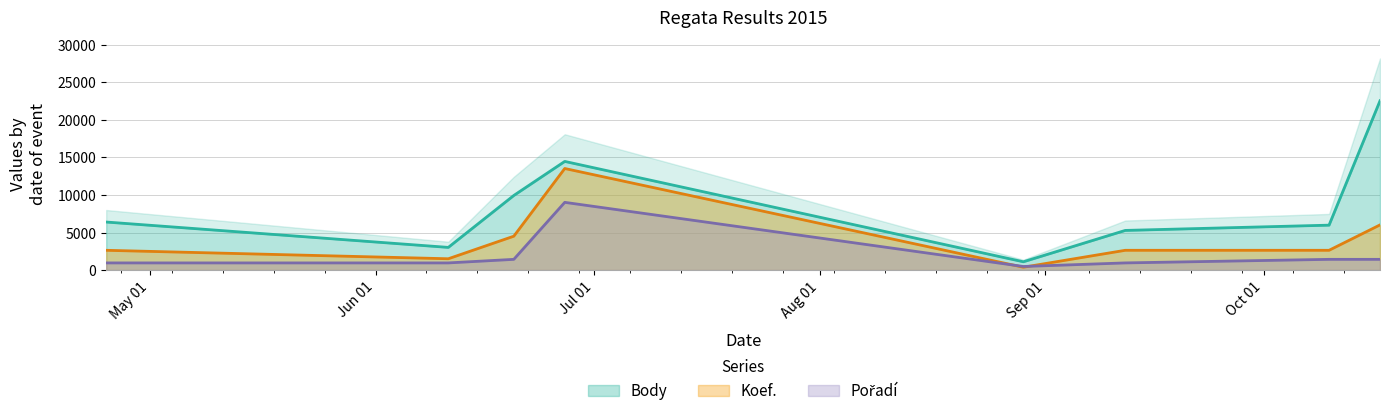

What is the highest value of the Pořadí series?

9018.8